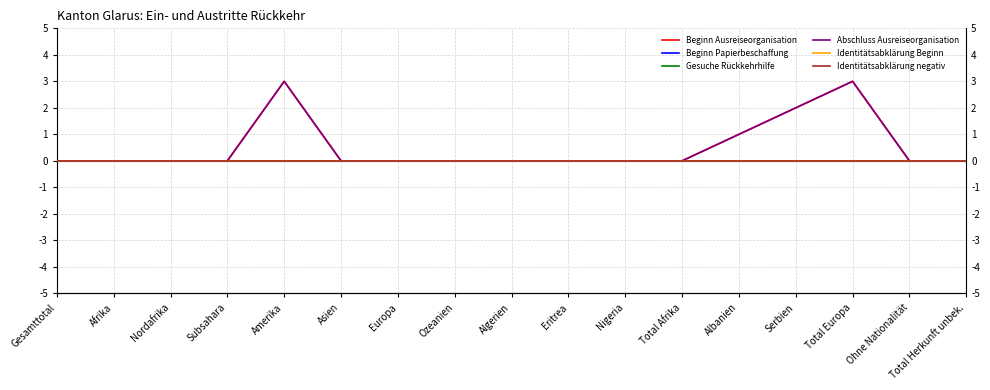

What is the spread (max minus min) of values at Serbien?

2